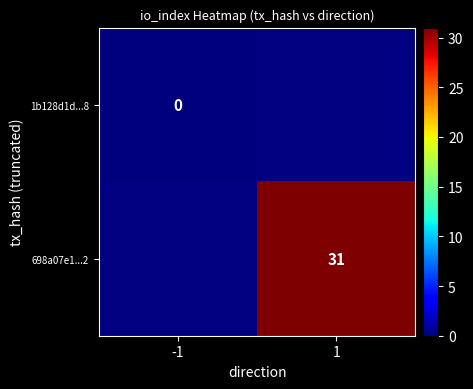

Is the value of 1b128d1d...8 at -1 greater than the value of 698a07e1...2 at 1?

No